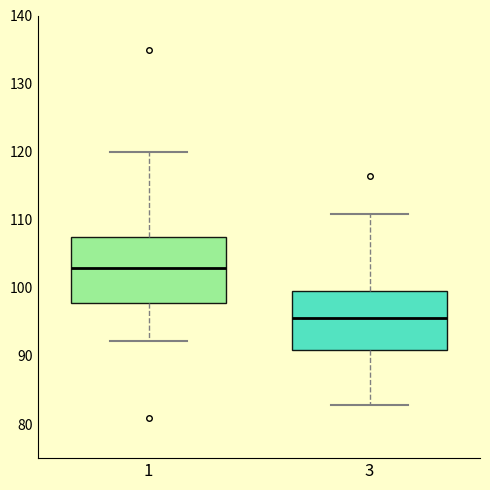

Reading left to right, transcribe this box plot: for each box, give where its median line is, the range the box spans, and where its two whiskers end, as read against the y-axis. The values are not printed on the chart, so give them approximately, as read against the axis.

1: median 103, box 98 to 107, whiskers 92 to 120
3: median 96, box 91 to 100, whiskers 83 to 111